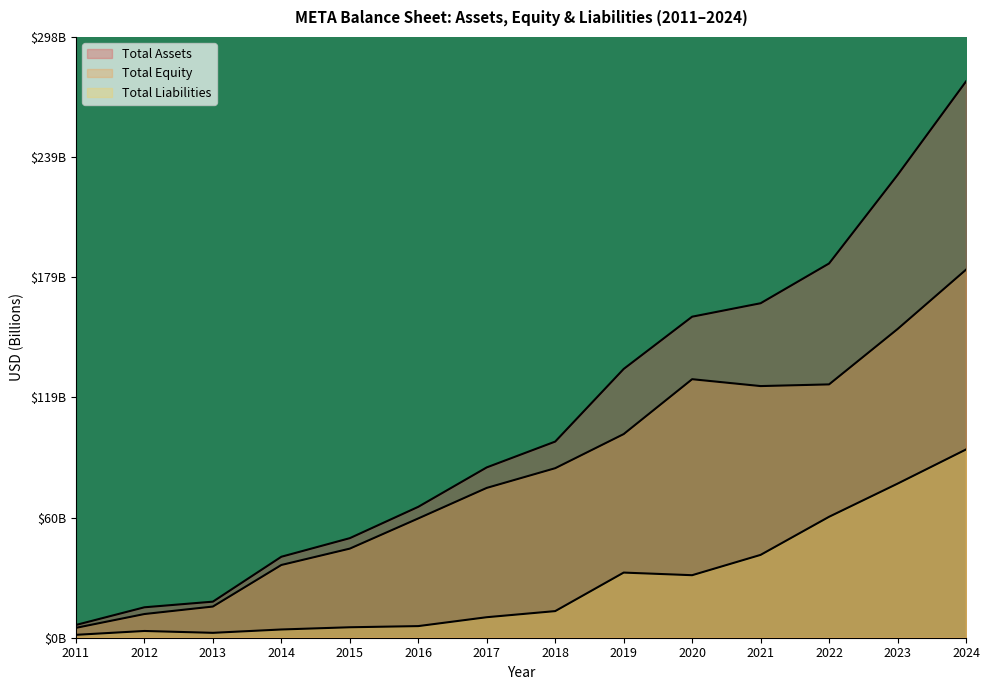

True or false: Total Liabilities and Total Equity intersect in this chart.

False